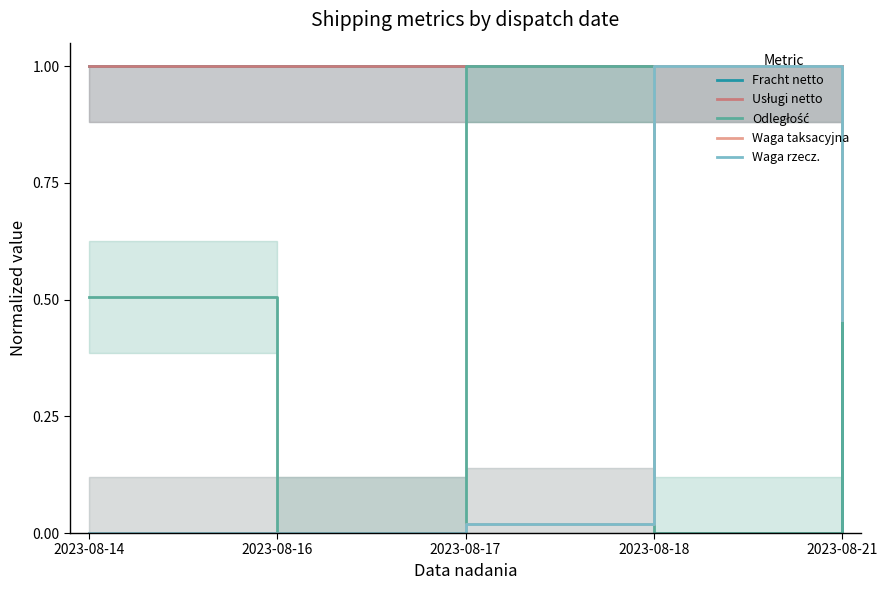

Where is the first local maximum for Odległość?

2023-08-17